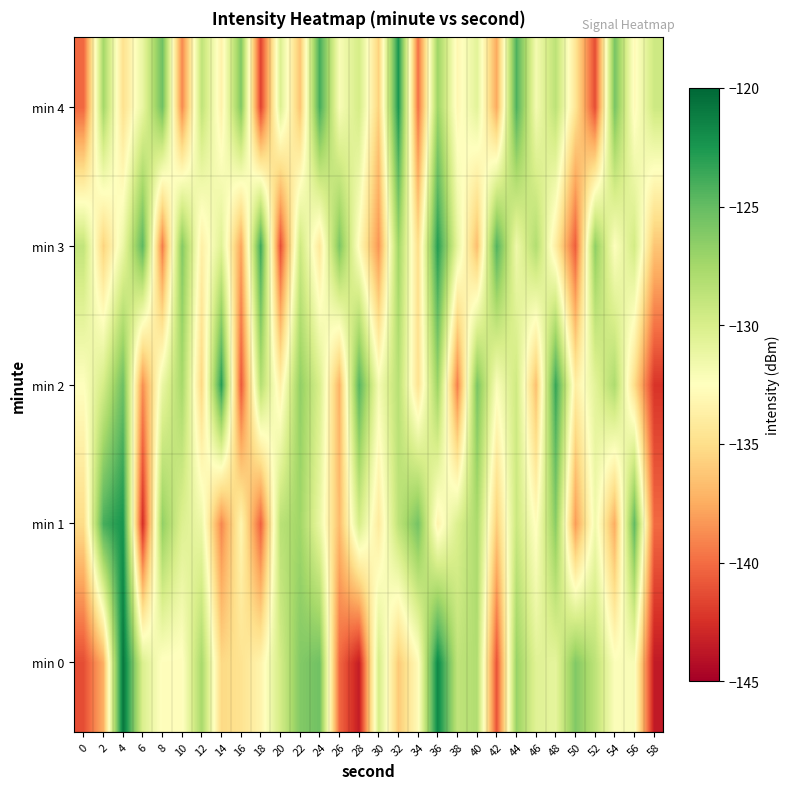

What is the smallest value displayed?

-143.6